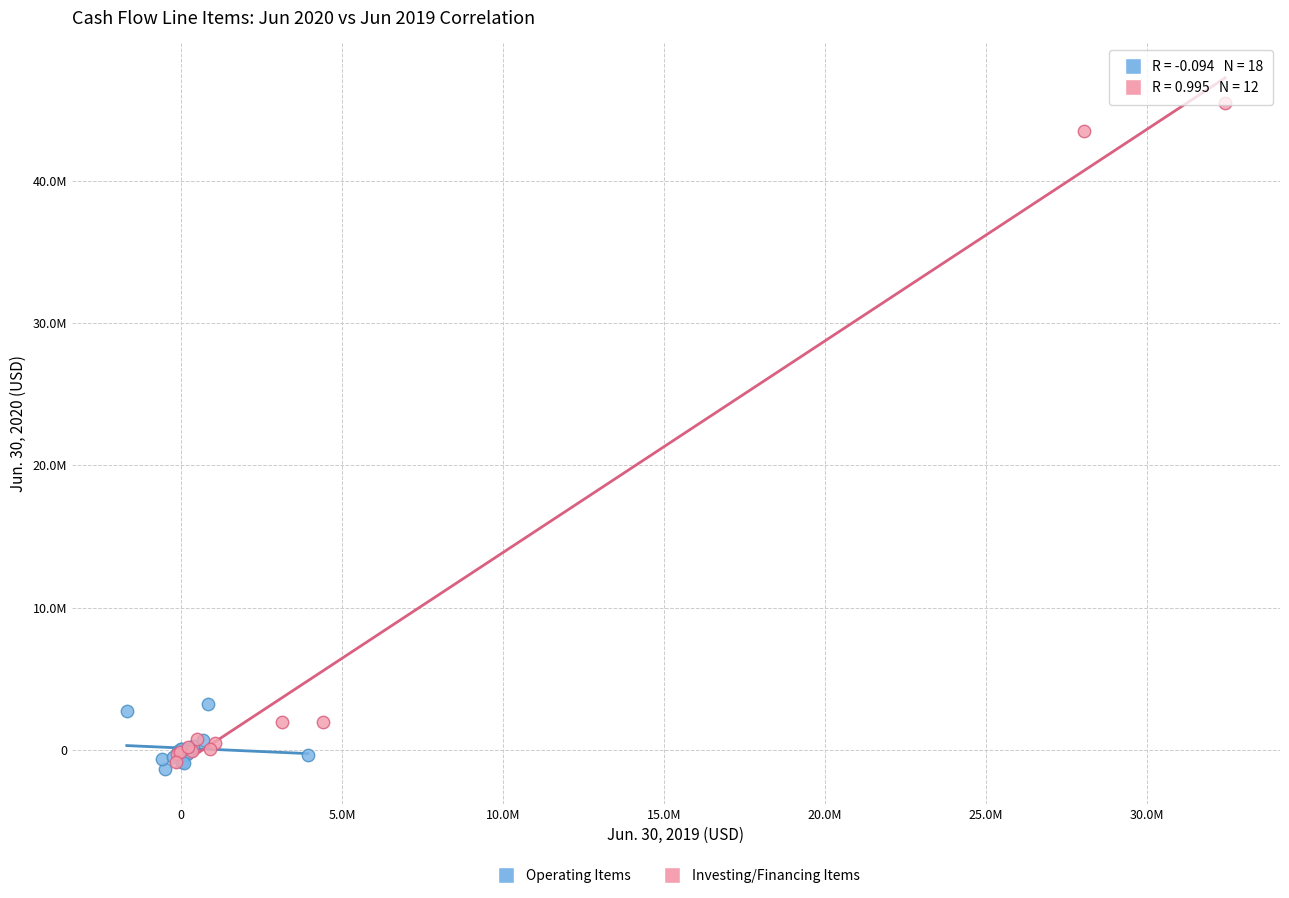

Which series contains the highest Y value?

Investing/Financing Items